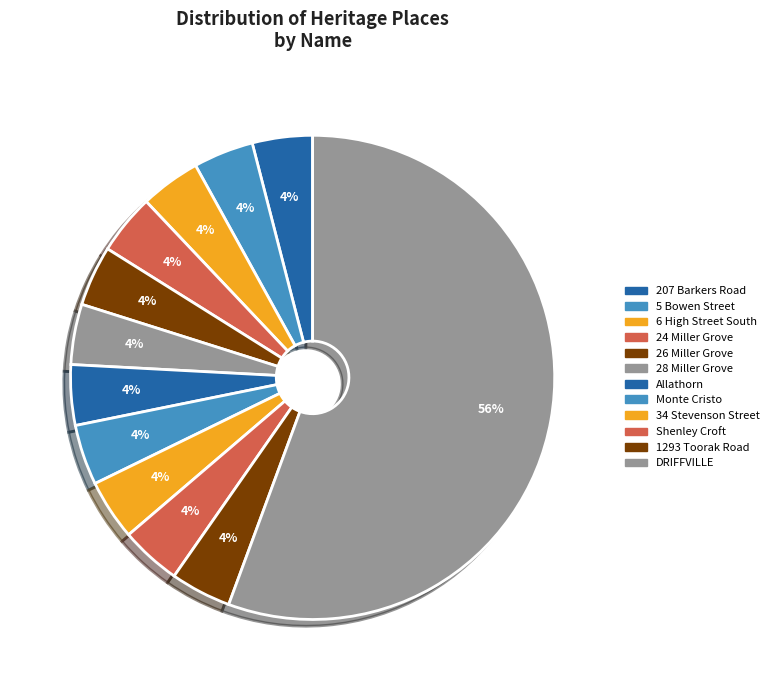

Which slice is the smallest?

207 Barkers Road